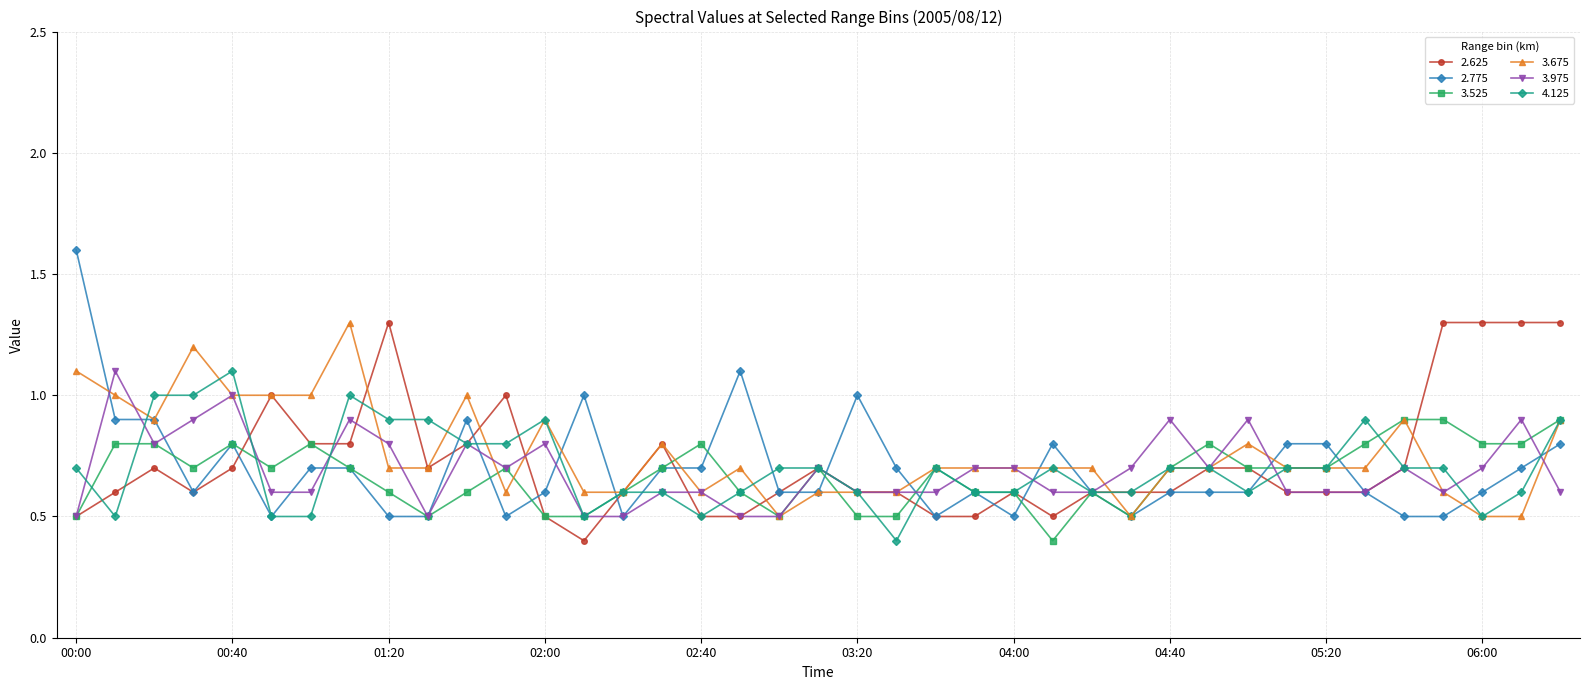

At how many categories does at least one series exceed 0?

39